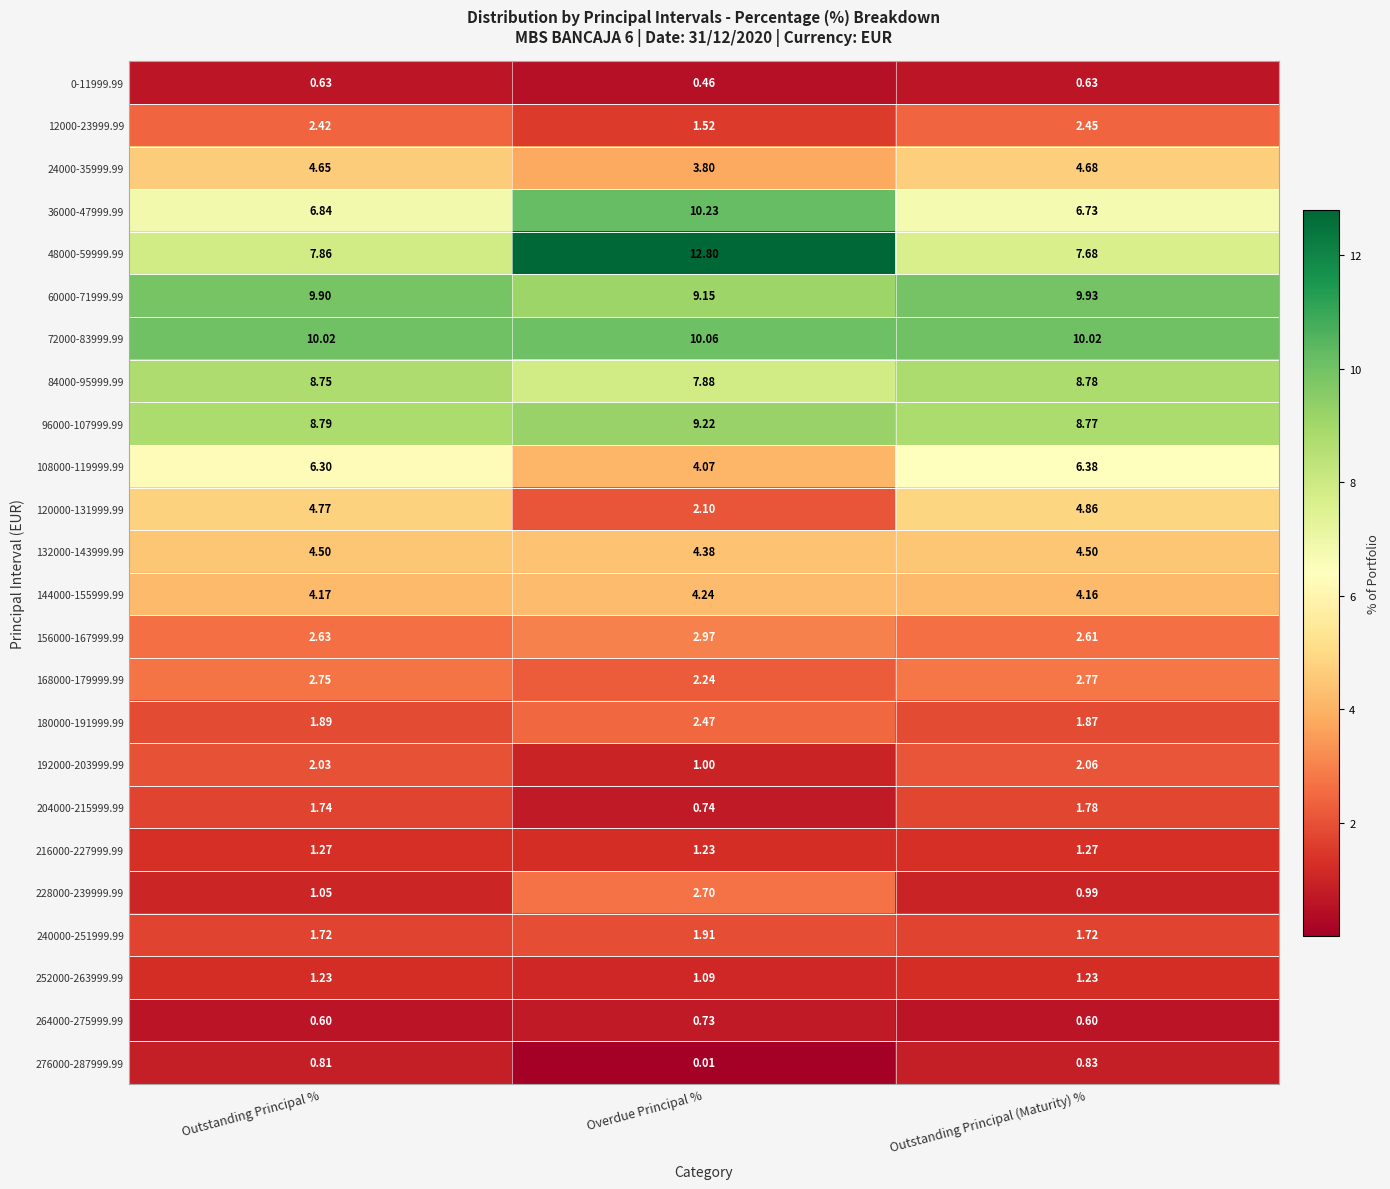

Where is 156000-167999.99 nearest to the value 2?

Outstanding Principal (Maturity) %